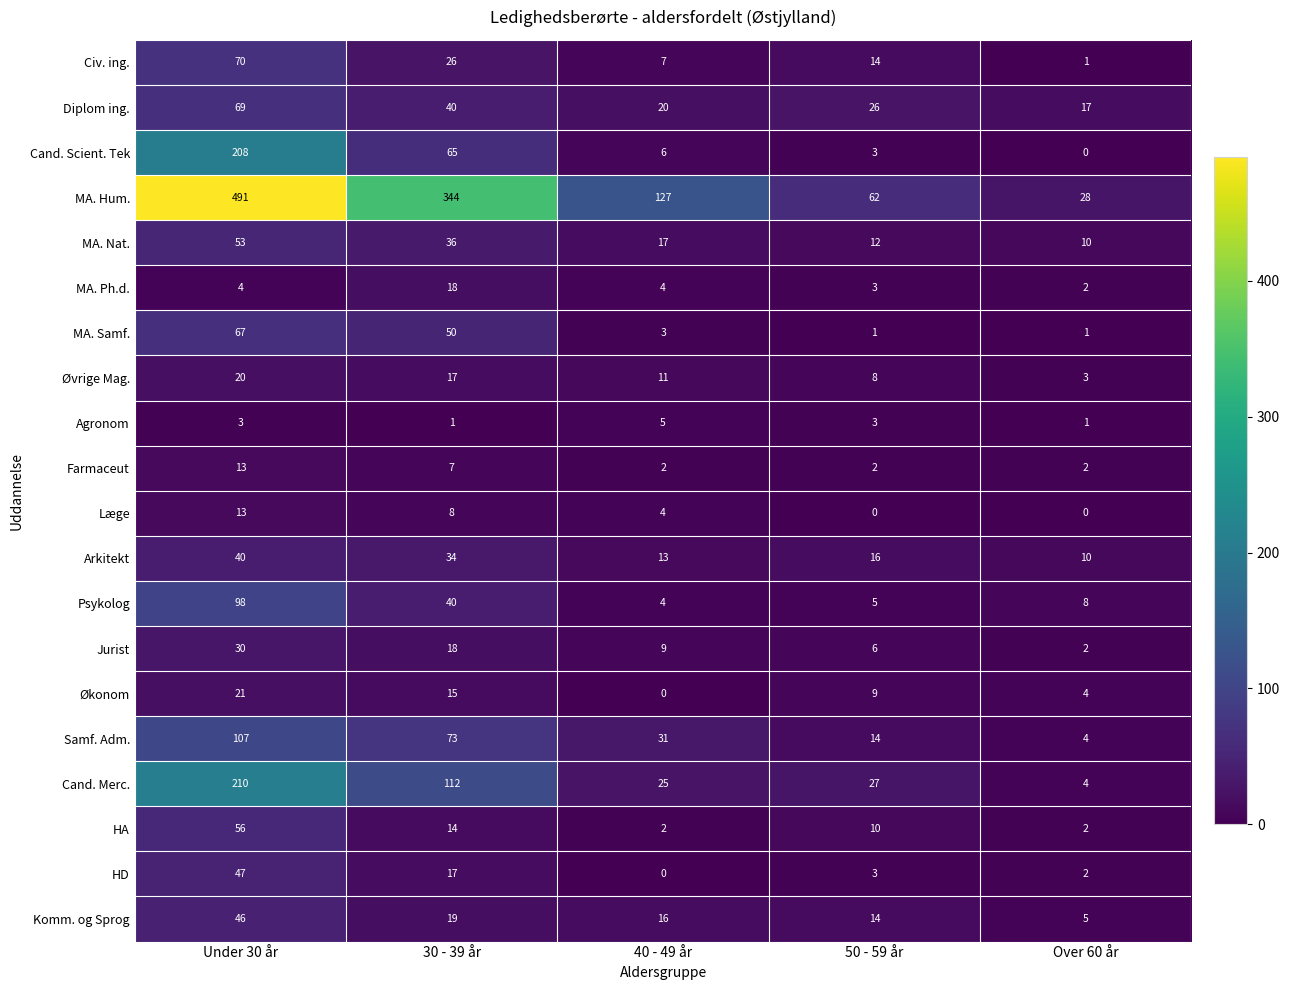

Rank the categories by Cand. Scient. Tek value from lowest to highest.

Over 60 år, 50 - 59 år, 40 - 49 år, 30 - 39 år, Under 30 år